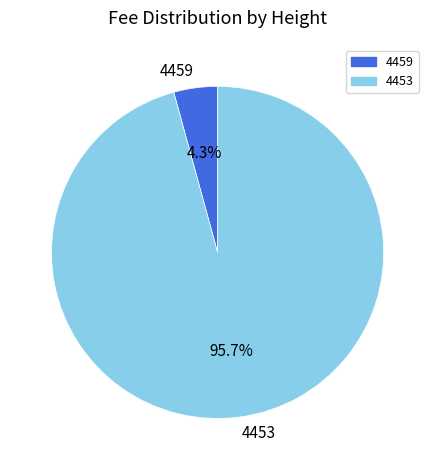

Rank the categories by value from lowest to highest.

4459, 4453